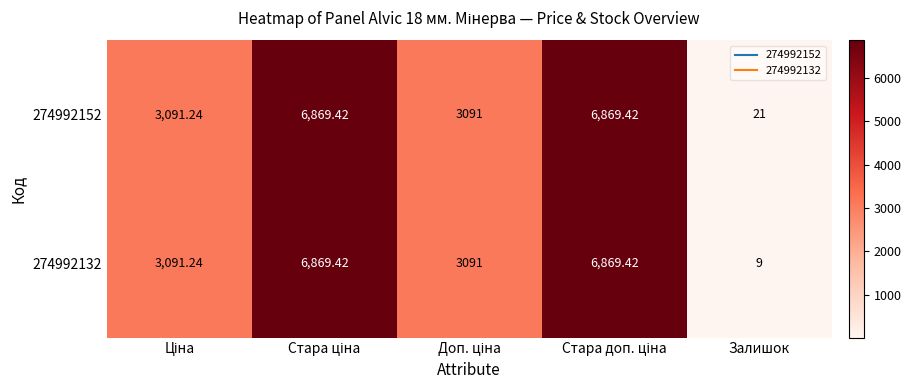

At which label does 274992132 reach its minimum?

Залишок